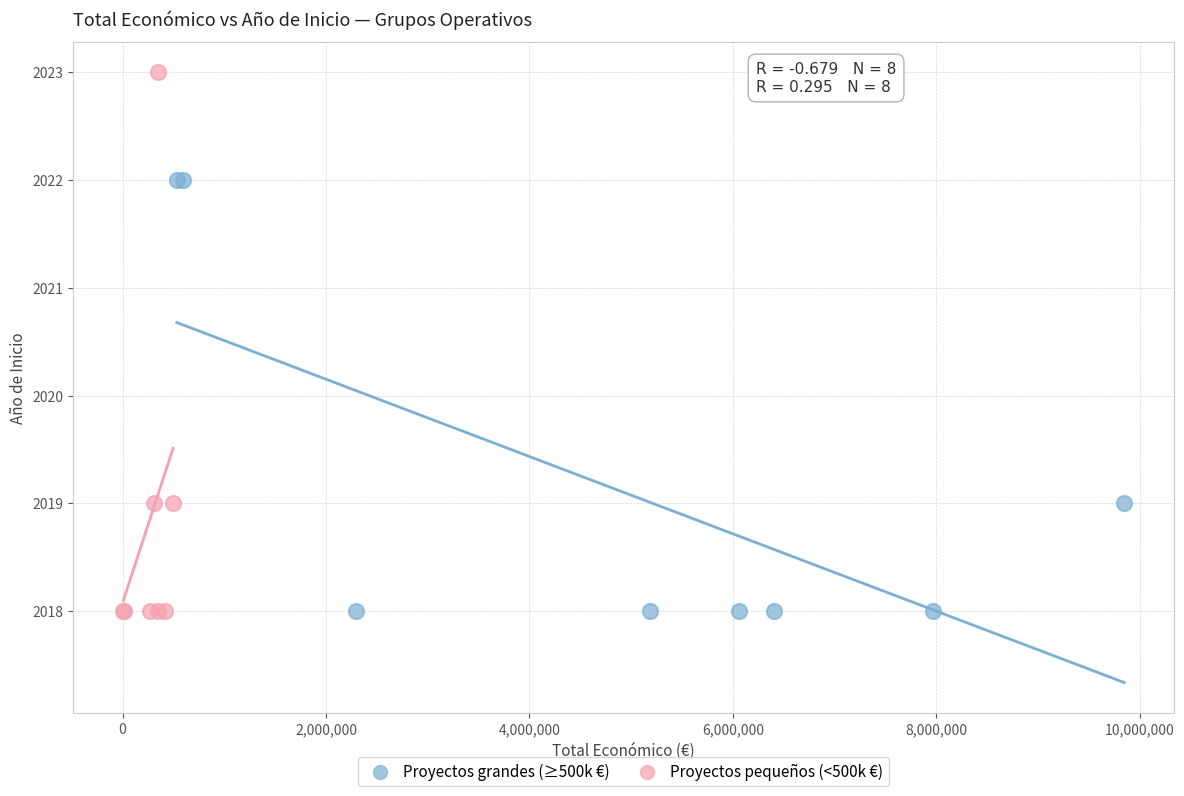

Which series has the largest Y range (max minus min)?

Proyectos pequeños (<500k €)